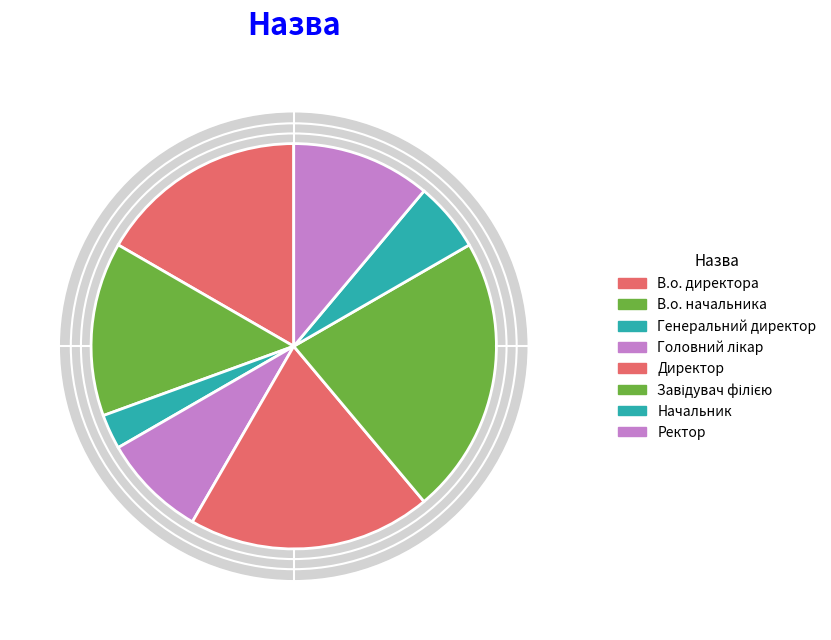

How many slices are in this pie chart?

8